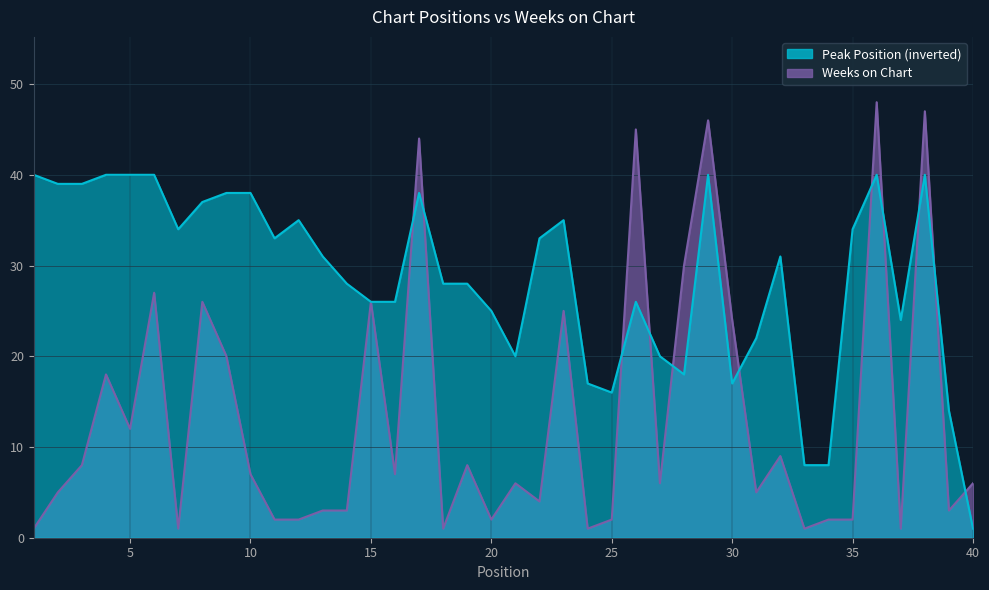

Rank the series at 28 from lowest to highest value.

Peak Position, Weeks on Chart